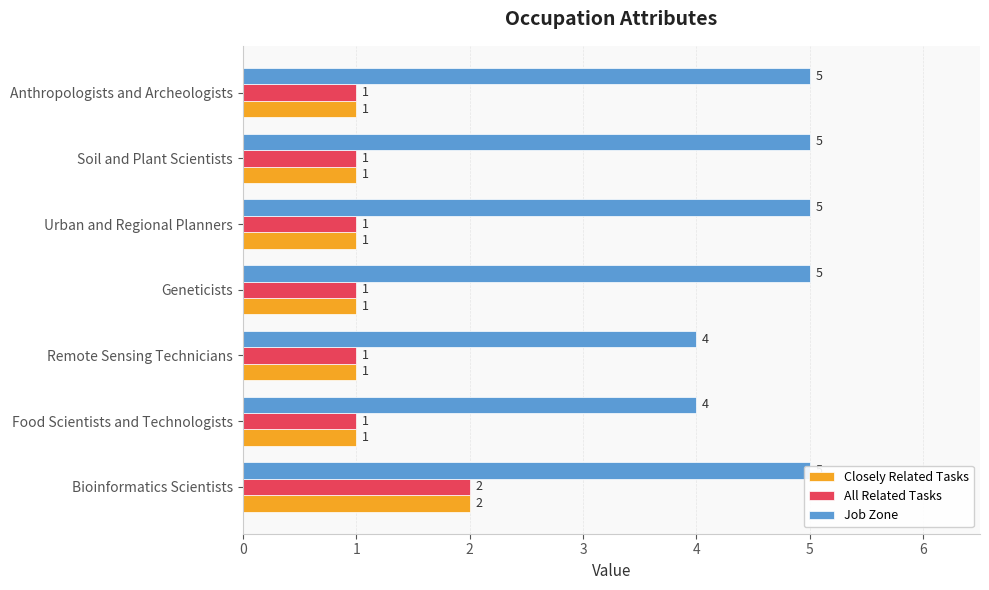

Between Bioinformatics Scientists and Geneticists, which series saw the biggest shift?

Closely Related Tasks